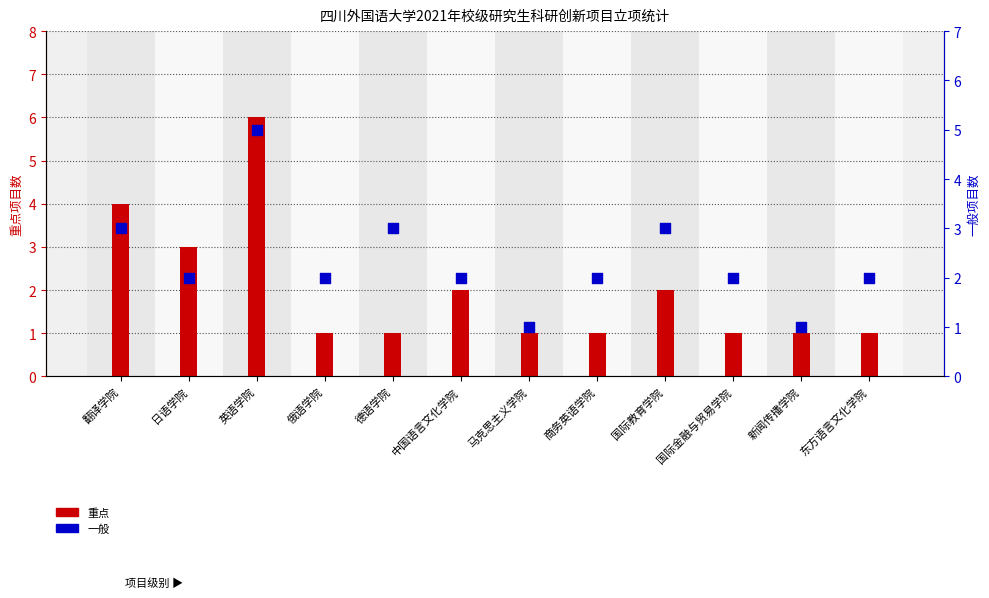

Which series contains the lowest Y value?

重点